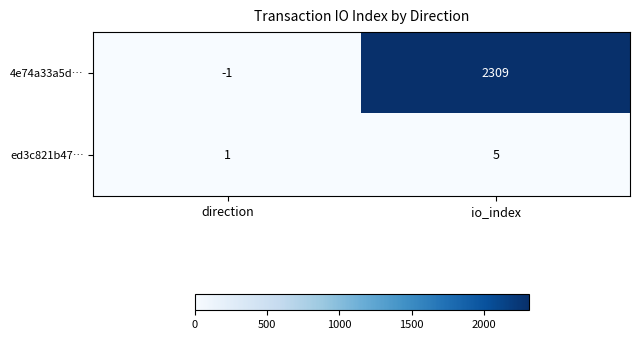

What is the difference between the 4e74a33a5d… values at io_index and direction?

2310